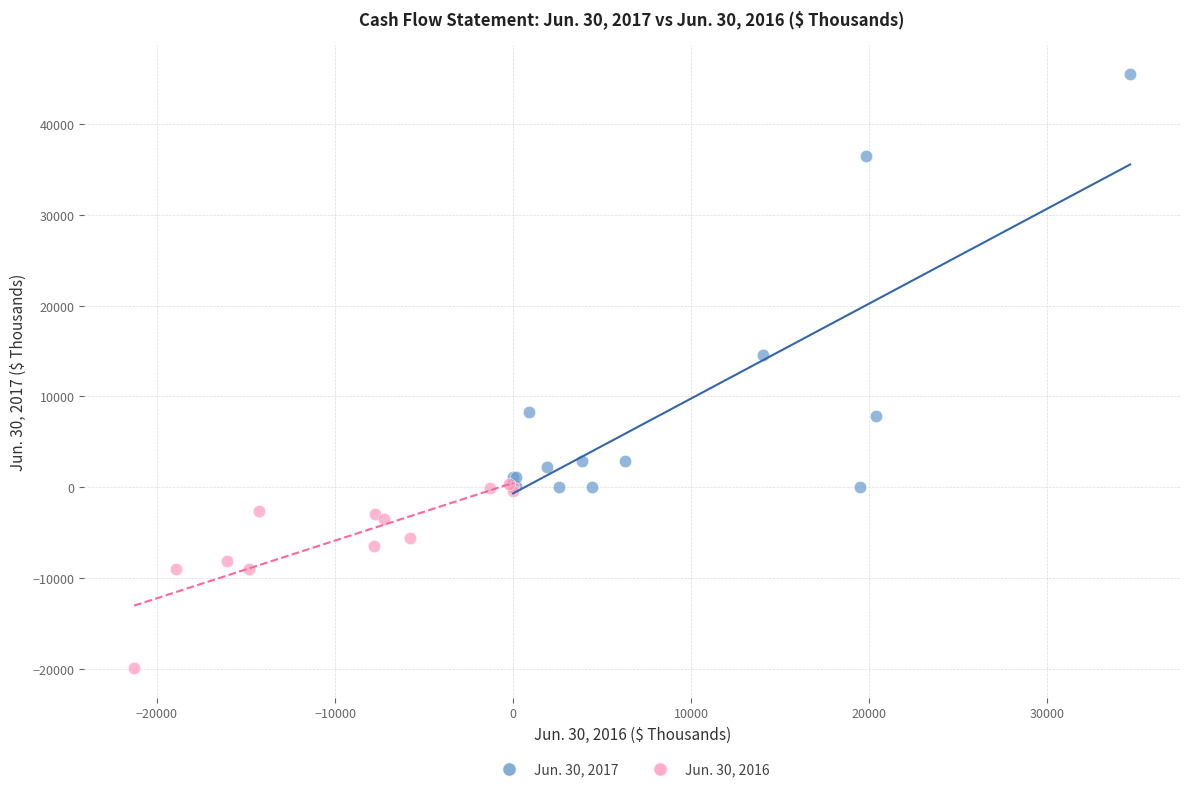

Which series reaches the minimum Y coordinate?

Jun. 30, 2016